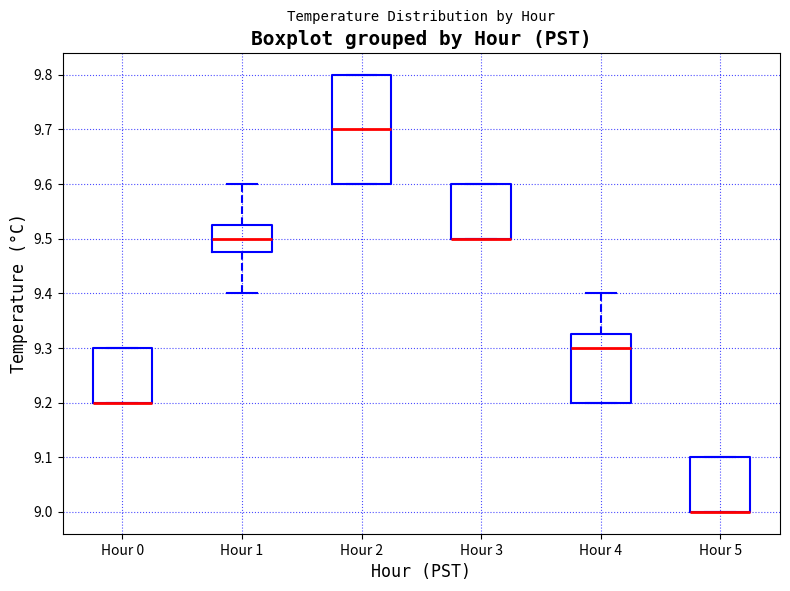

Reading left to right, transcribe this box plot: for each box, give where its median line is, the range the box spans, and where its two whiskers end, as read against the y-axis. The values are not printed on the chart, so give them approximately, as read against the axis.

Hour 0: median 9.20 (drawn on the box's lower edge), box 9.20 to 9.30, whiskers 9.20 to 9.30
Hour 1: median 9.50, box 9.48 to 9.53, whiskers 9.40 to 9.60
Hour 2: median 9.70, box 9.60 to 9.80, whiskers 9.60 to 9.80
Hour 3: median 9.50 (drawn on the box's lower edge), box 9.50 to 9.60, whiskers 9.50 to 9.60
Hour 4: median 9.30, box 9.20 to 9.33, whiskers 9.20 to 9.40
Hour 5: median 9.00 (drawn on the box's lower edge), box 9.00 to 9.10, whiskers 9.00 to 9.10